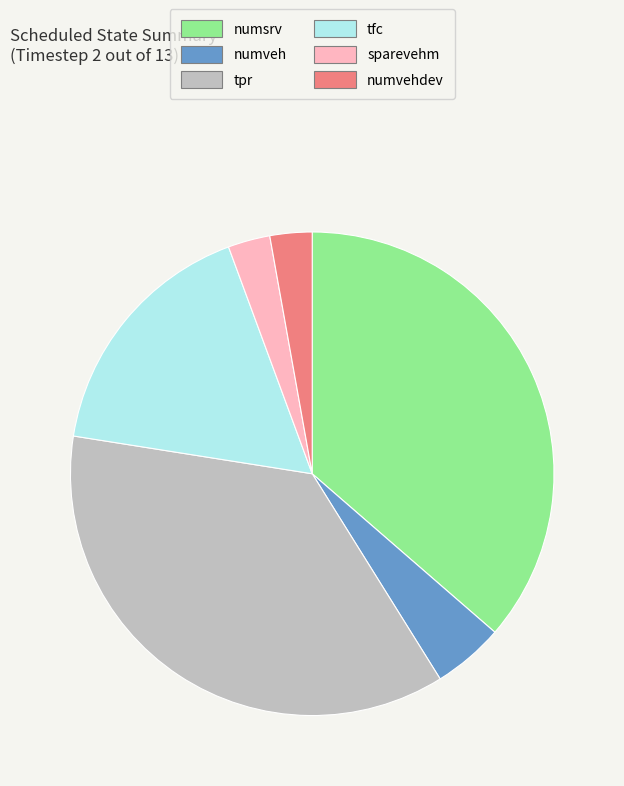

True or false: numveh accounts for 5% of the total.

True